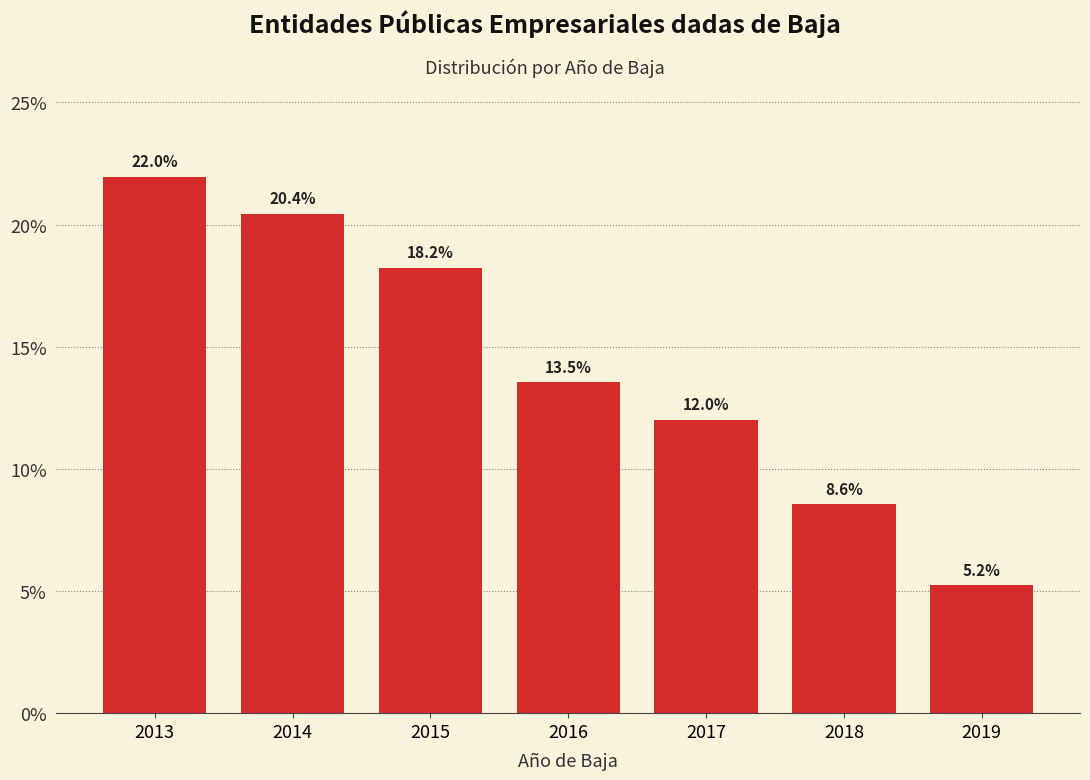

Reading left to right, what are all the values shown in this chart?

22.0	20.4	18.2	13.5	12.0	8.6	5.2